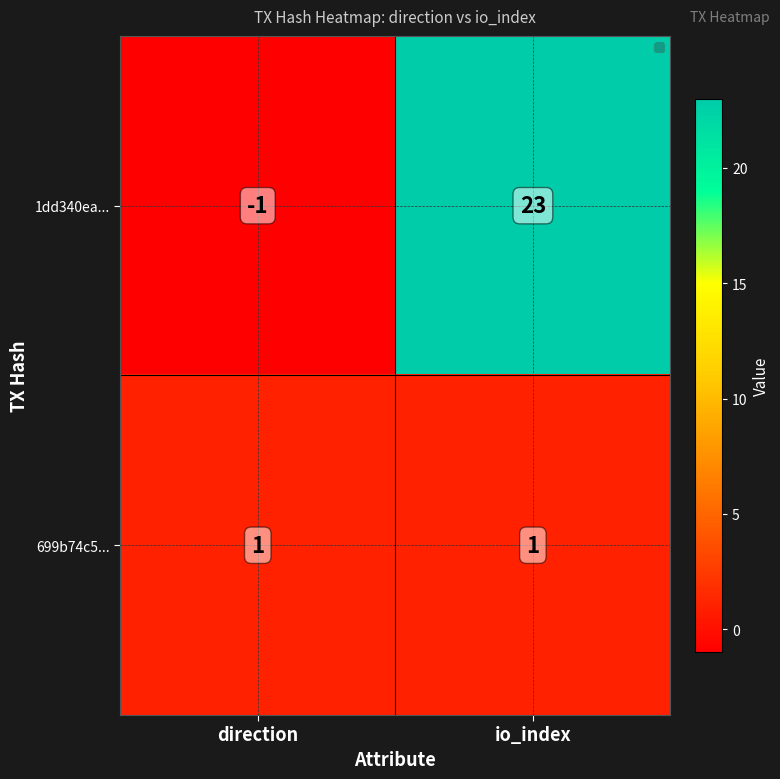

Reading left to right, transcribe all the data shown in this chart.

1dd340ea...: direction=-1	io_index=23
699b74c5...: direction=1	io_index=1